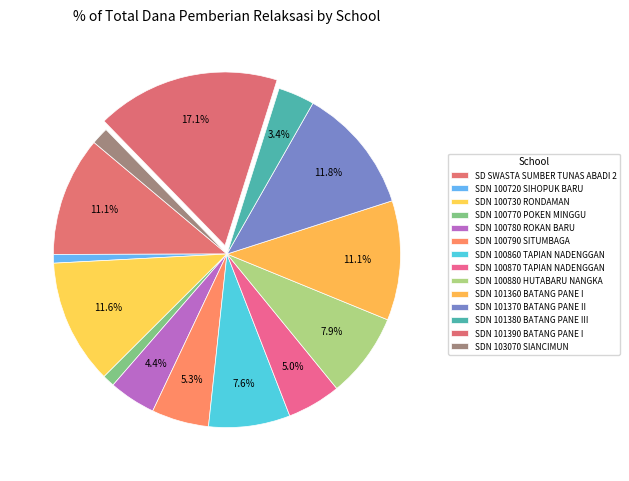

How many slices are in this pie chart?

14